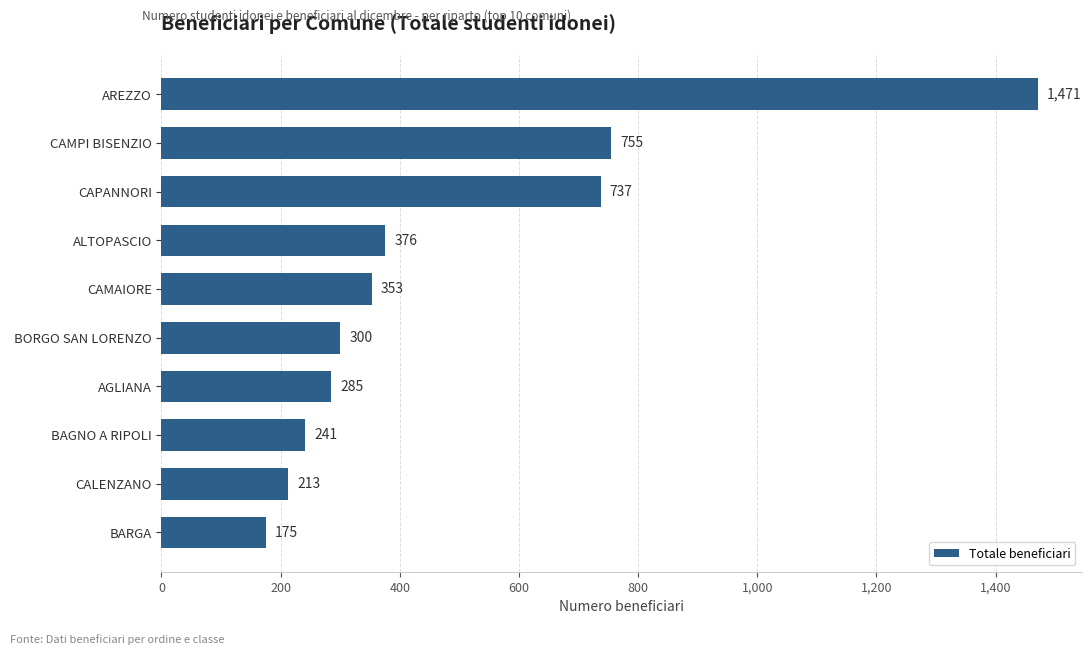

Reading top to bottom, what are all the values shown in this chart?

1471	755	737	376	353	300	285	241	213	175